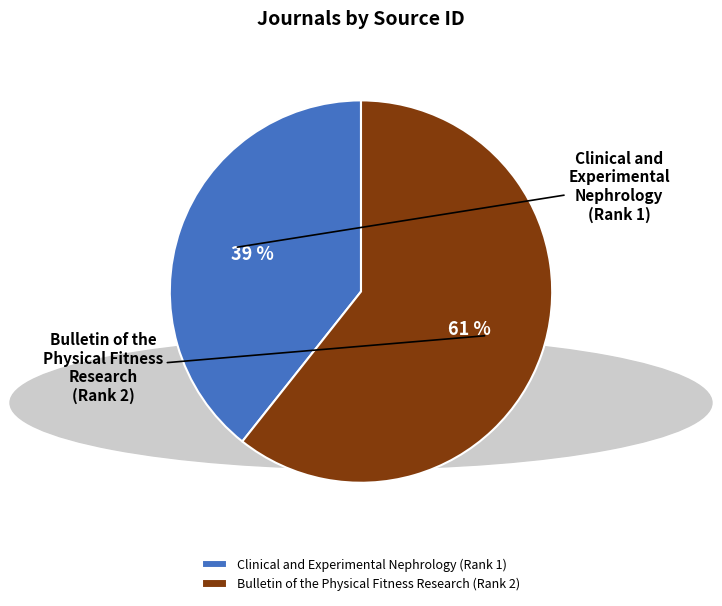

To the nearest percent, what is the average slice percentage?

50%